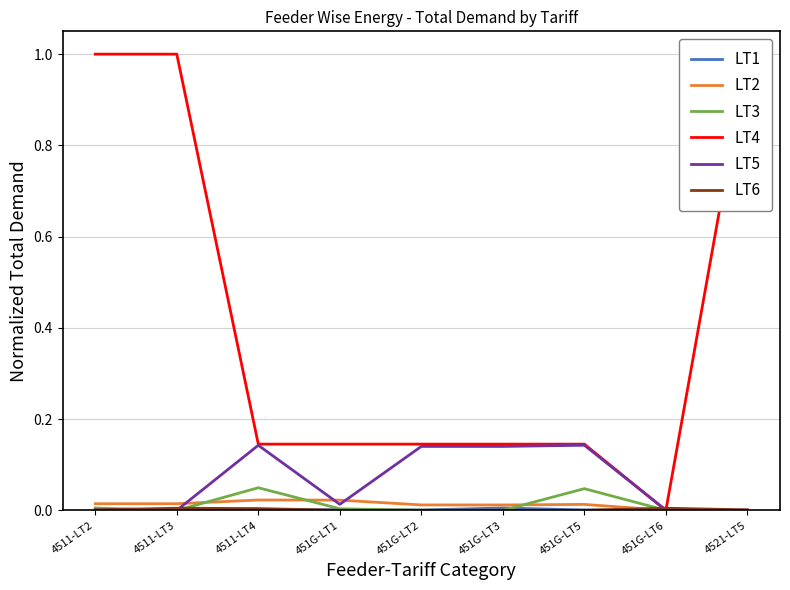

Where do LT3 and LT6 first cross each other?

4511-LT2 and 4511-LT3